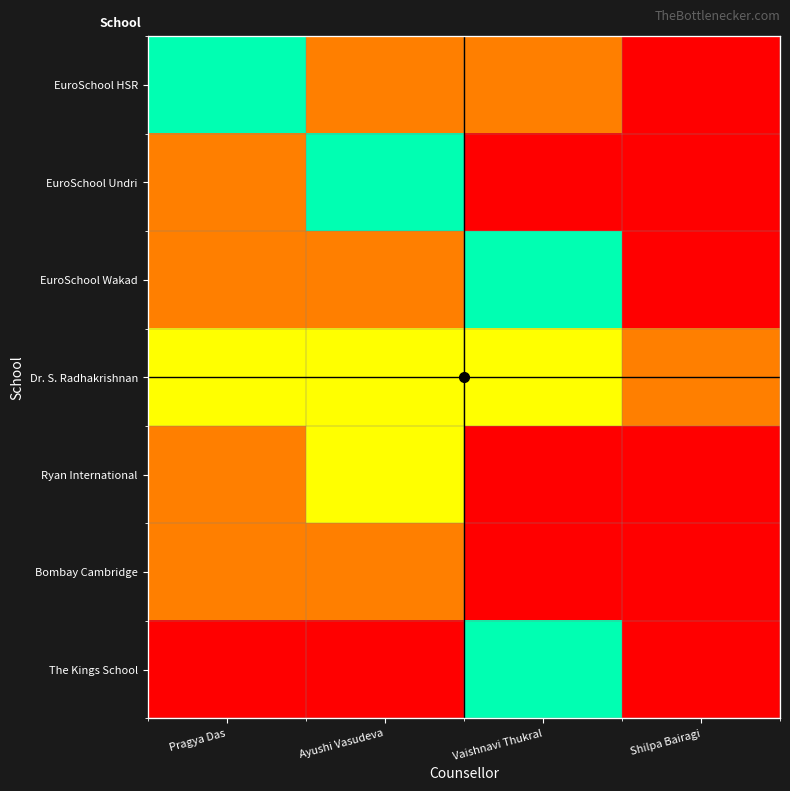

Which series has the largest total across all categories?

Dr. S. Radhakrishnan